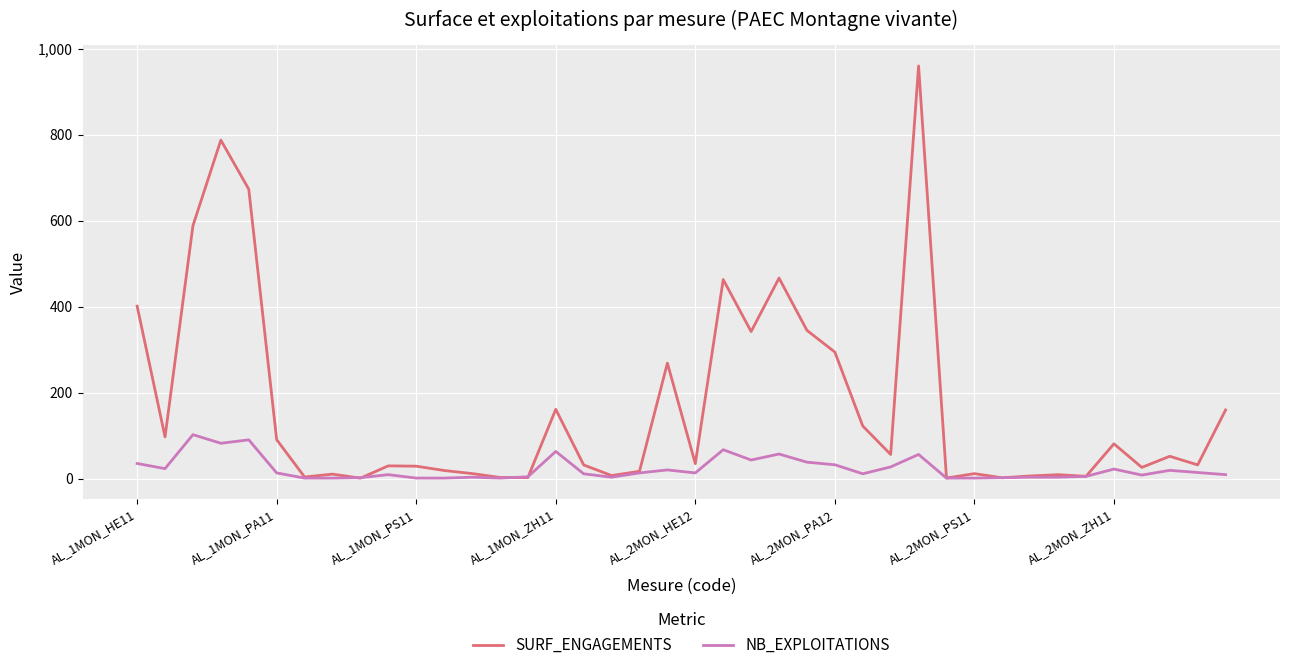

After their last crossing, which series has the higher values: NB_EXPLOITATIONS or SURF_ENGAGEMENTS?

SURF_ENGAGEMENTS